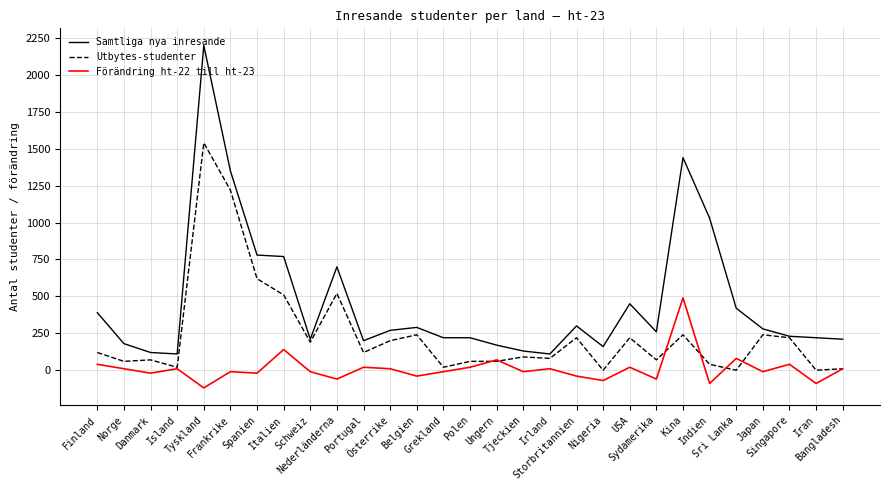

What is the sum of the Samtliga nya inresande values at Portugal and Sydamerika?

460